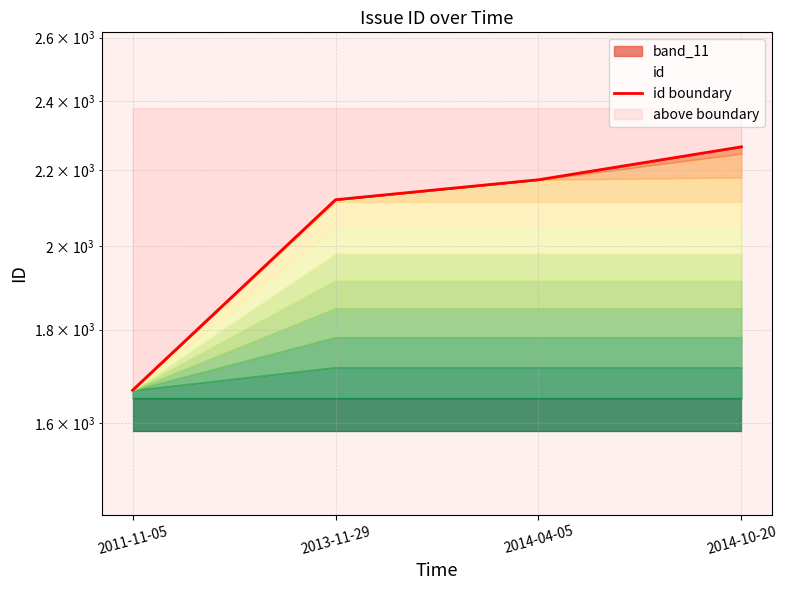

Rank the categories by value from highest to lowest.

2014-10-20, 2014-04-05, 2013-11-29, 2011-11-05